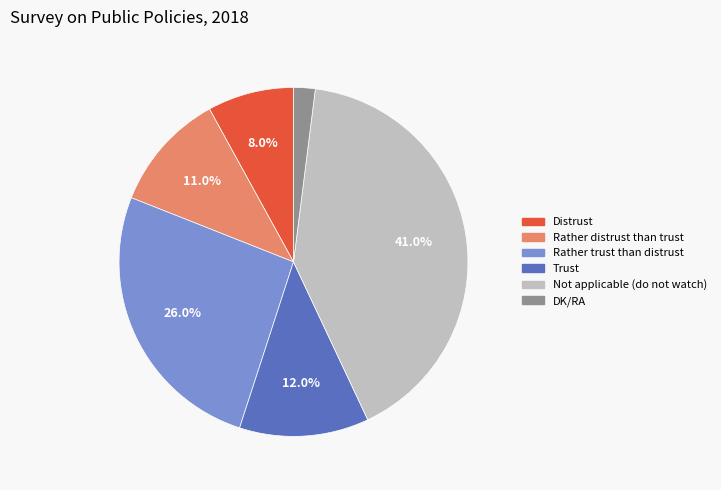

Combined, what portion of the pie is Distrust and Rather trust than distrust?

34.0%